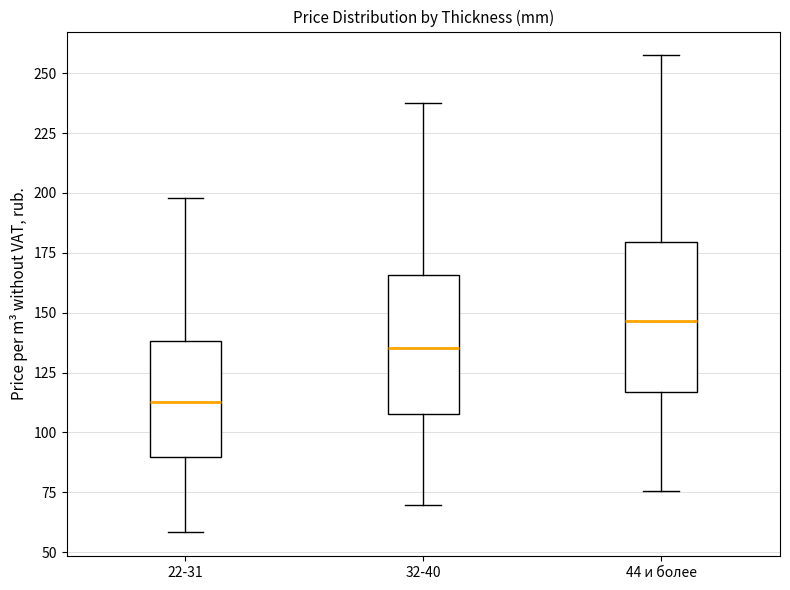

Which box has the lowest median line?

22-31